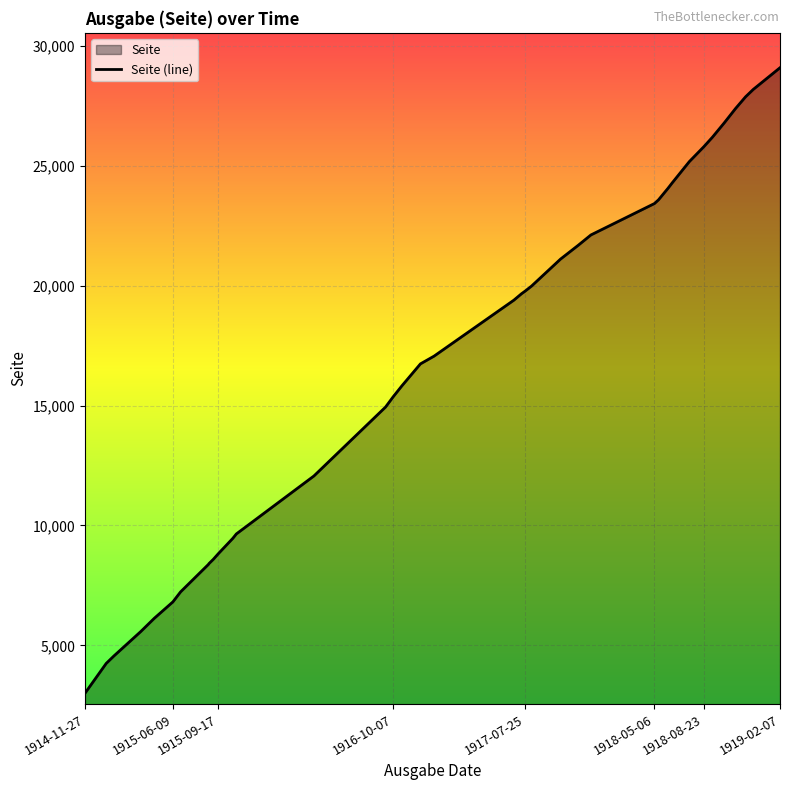

What is the difference between the maximum and minimum values?

26078